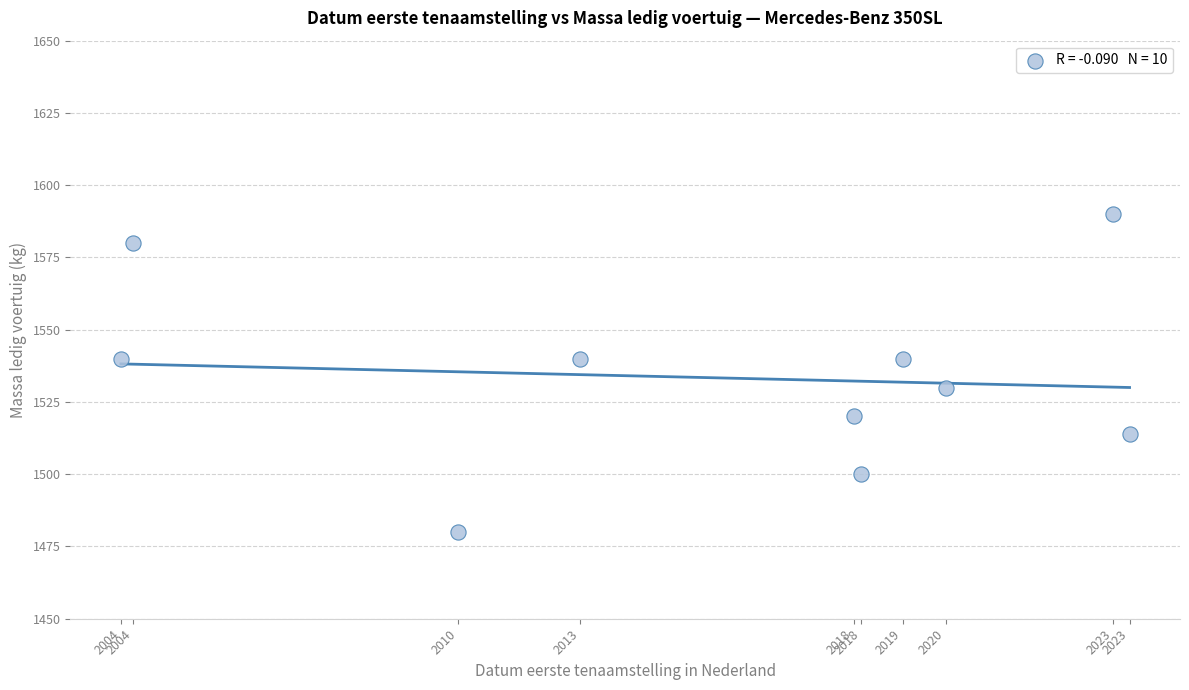

What is the average Y value?

1533